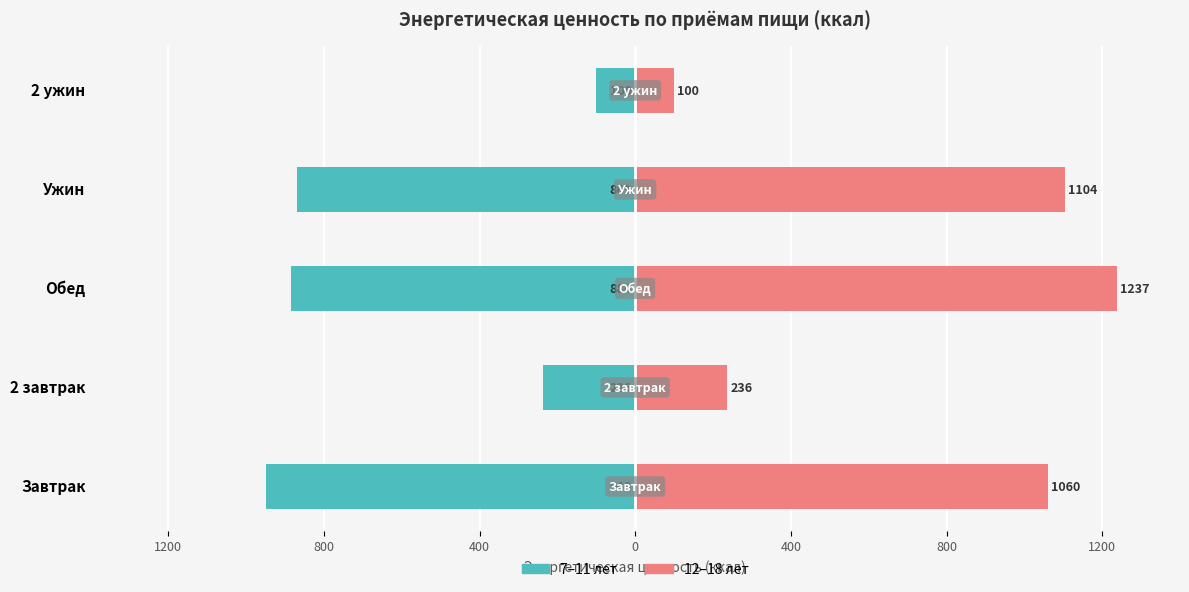

What is the spread (max minus min) of values at Ужин?

1973.3